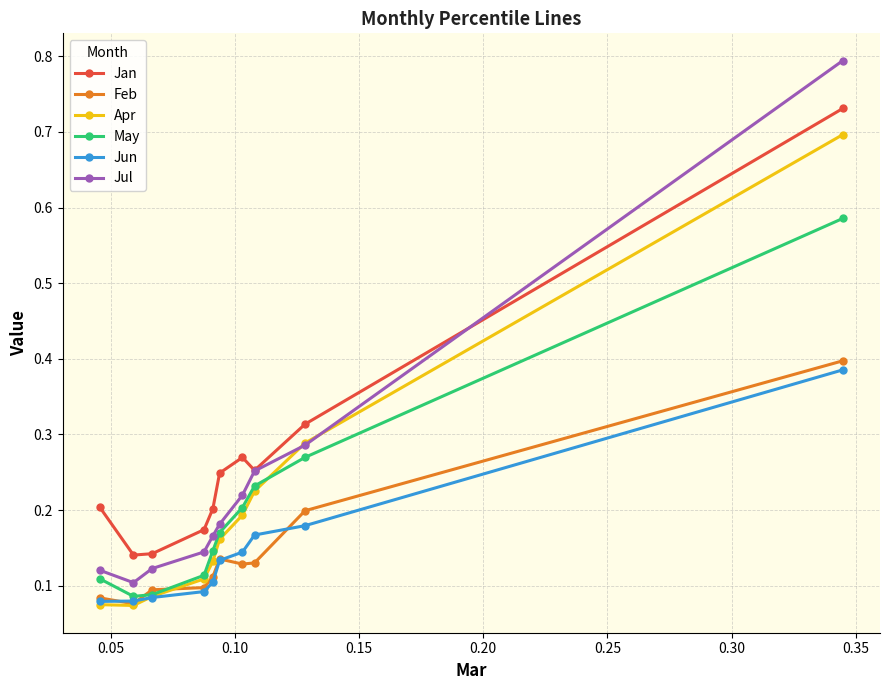

True or false: Feb and Jul intersect in this chart.

False